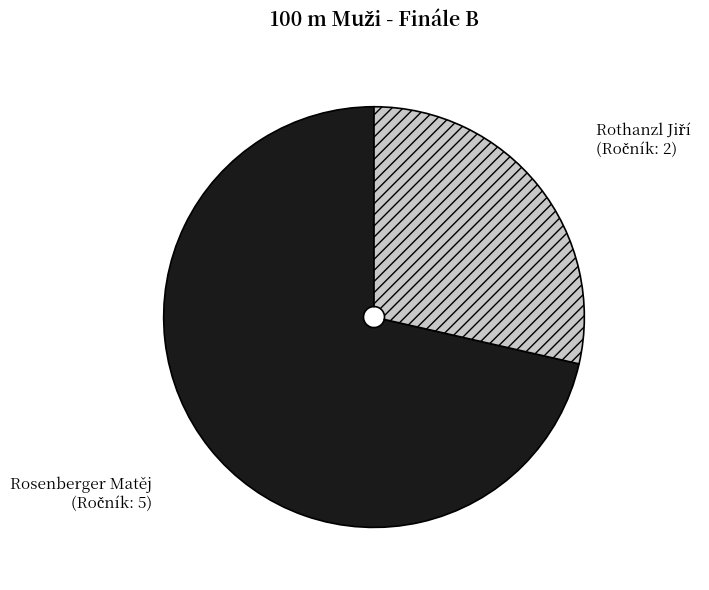

Which category accounts for the majority?

Rosenberger Matěj